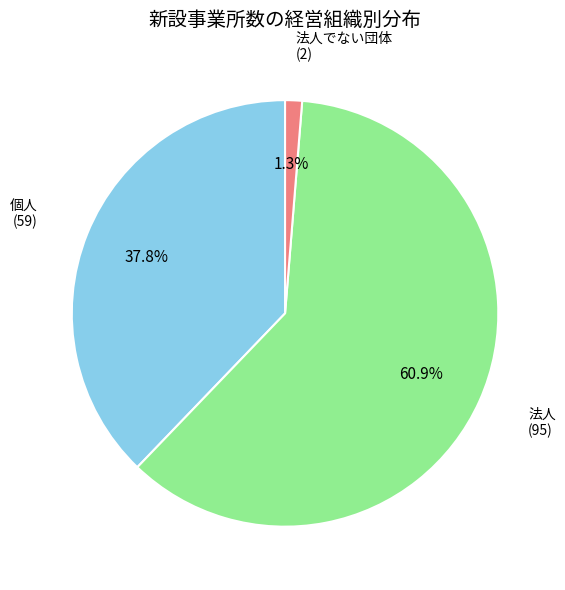

True or false: 法人でない団体 accounts for 10% of the total.

False